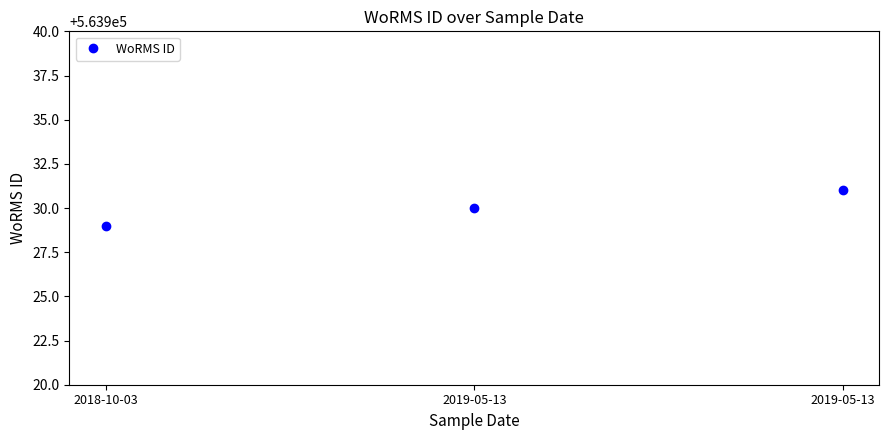

What is the ratio of the value at 2018-10-03 to the value at 2019-05-13?

1.0